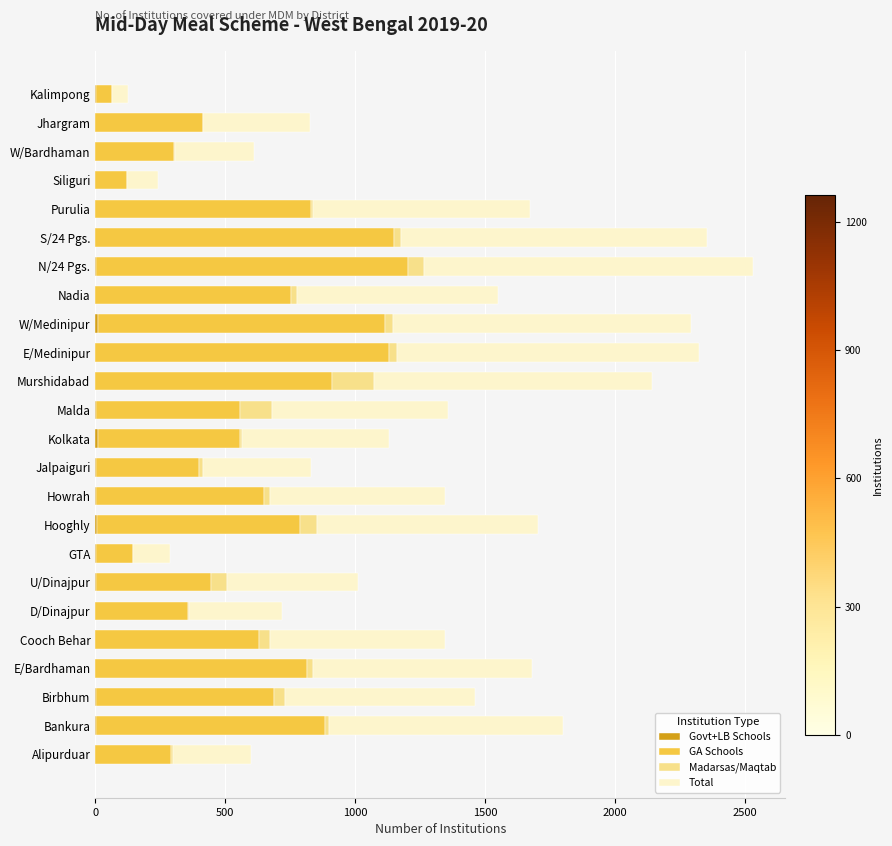

How many categories are shown in the chart?

24